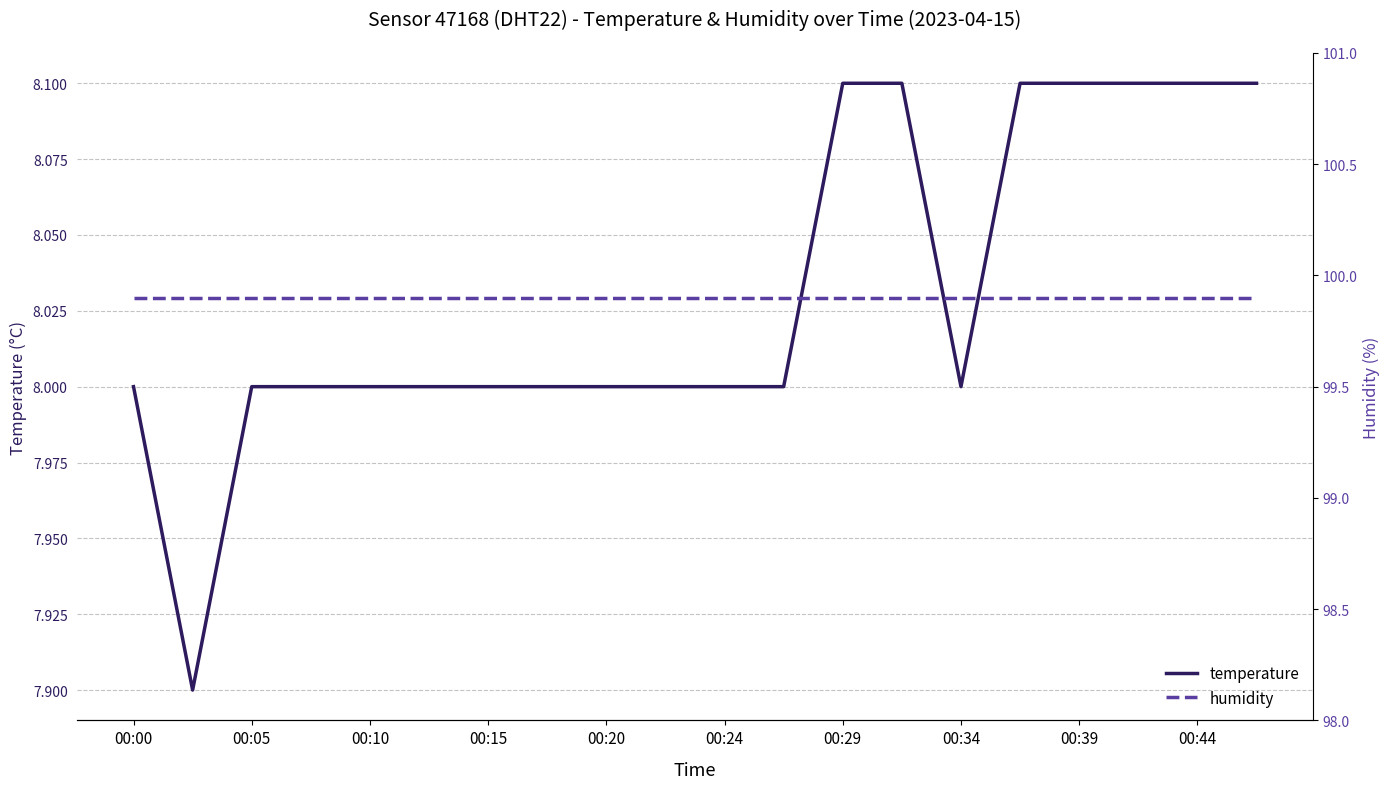

Rank the series by their average value, from lowest to highest.

temperature, humidity